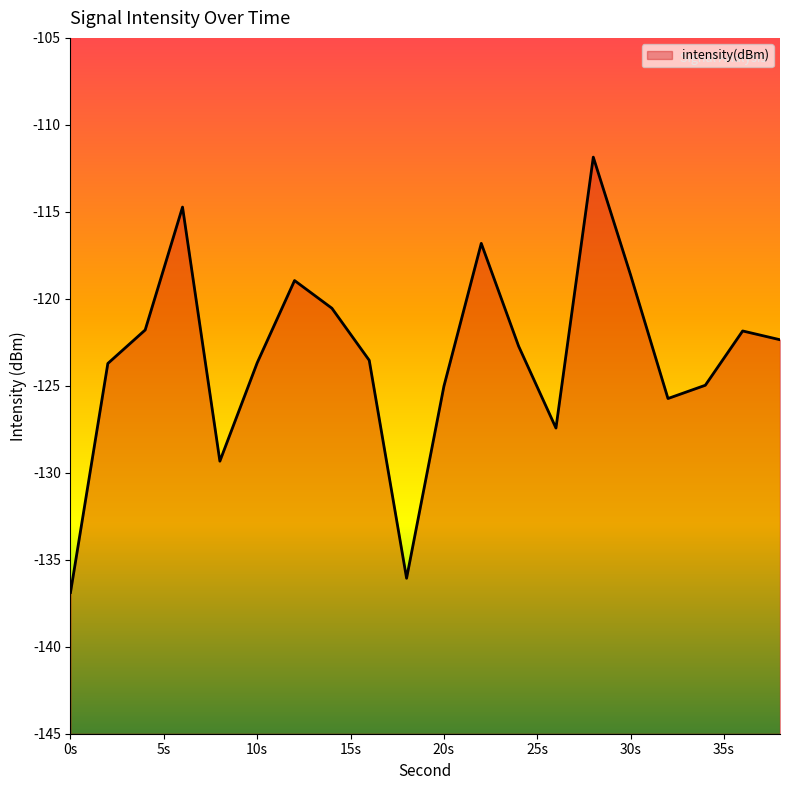

What is the difference between the maximum and minimum values?

25.0